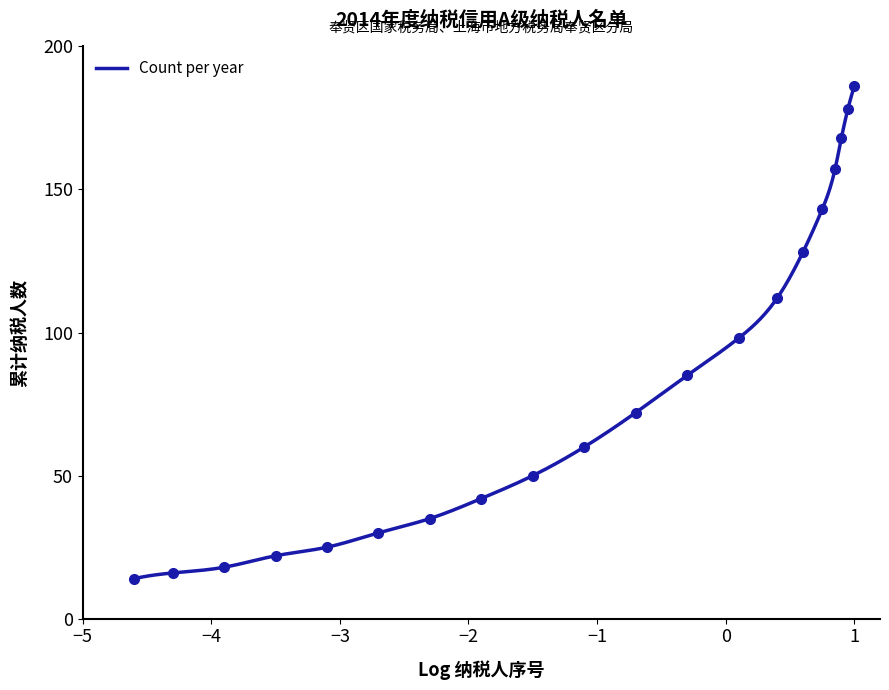

Rank the categories by value from lowest to highest.

1, 2, 3, 4, 5, 6, 7, 8, 9, 10, 11, 12, 13, 14, 15, 16, 17, 18, 19, 20